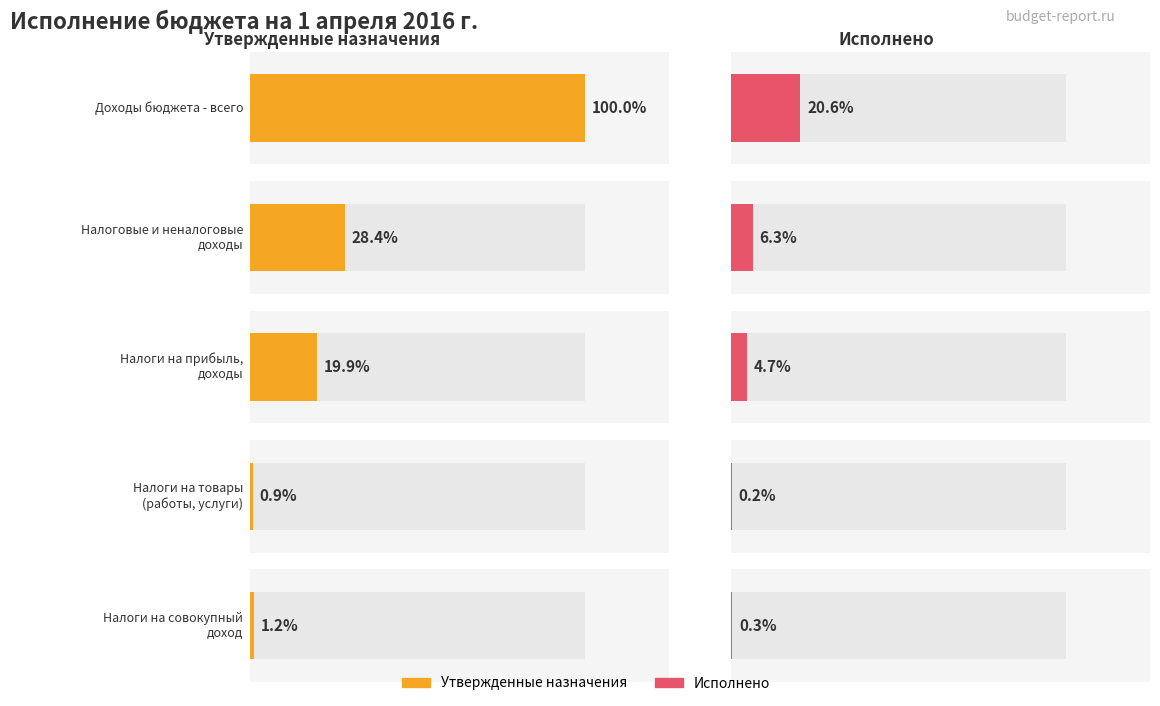

How many groups of bars are there?

5